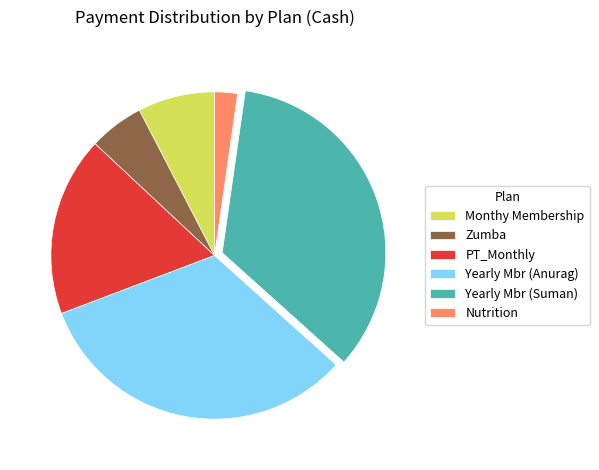

True or false: Zumba accounts for 1% of the total.

False